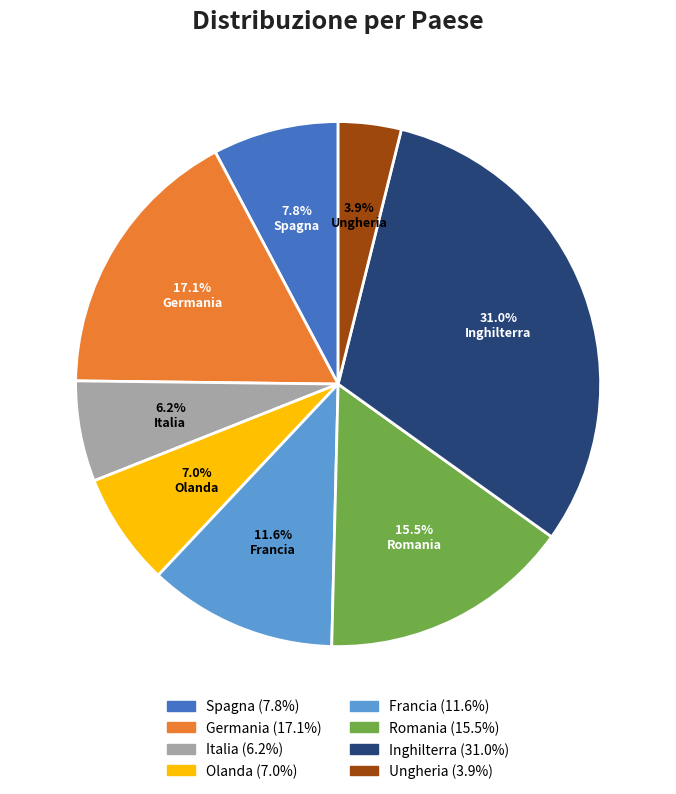

What is the ratio of the value at Germania to the value at Francia?

1.5